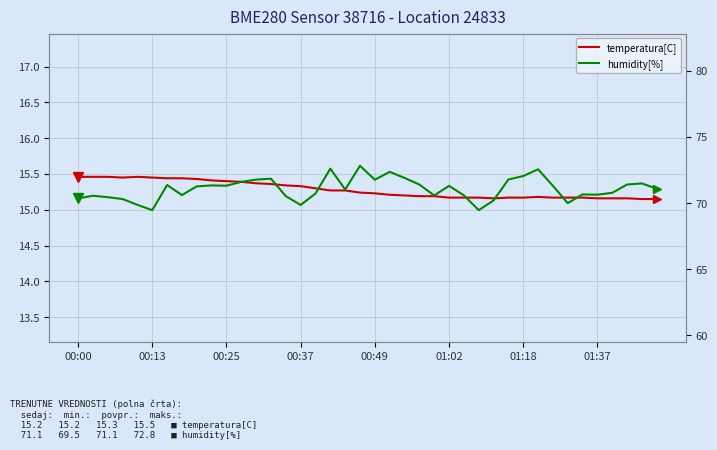

The temperatura[C] series shows 15.2 at 01:37. True or false?

True